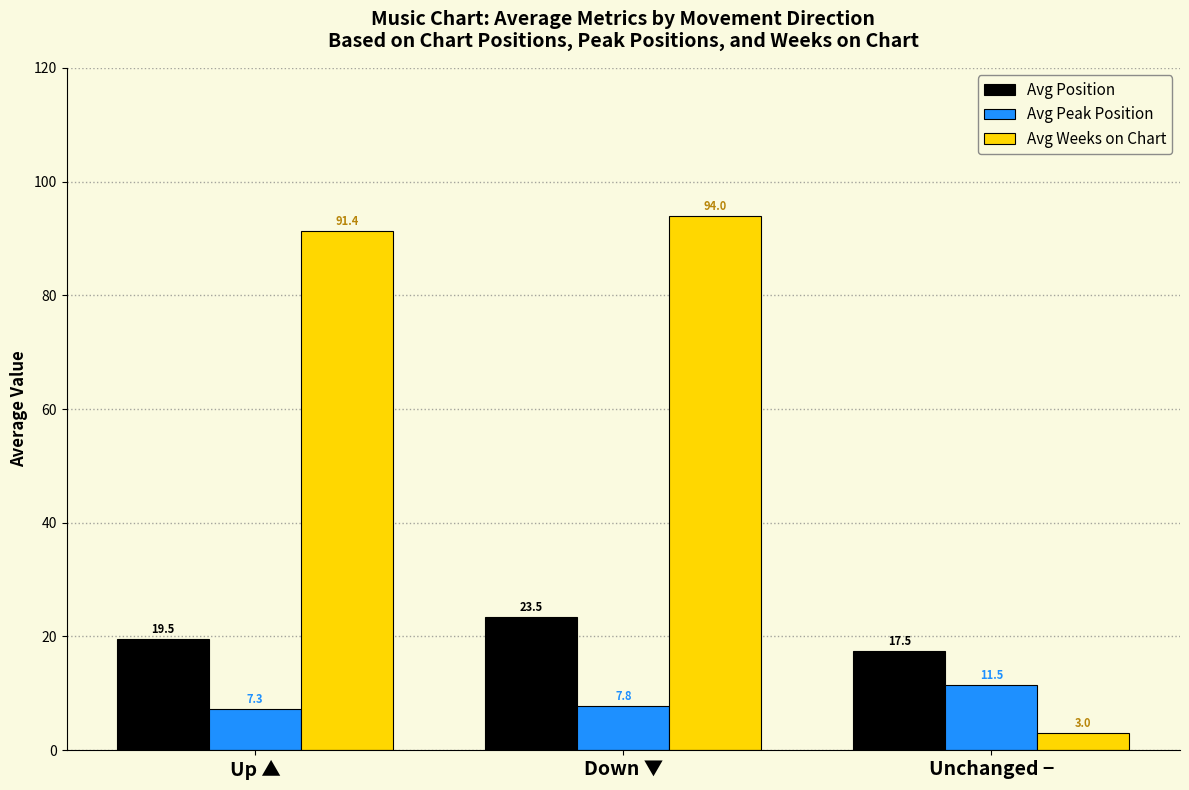

Reading right to left, transcribe all the data shown in this chart.

Avg Position: 17.5	23.5	19.5
Avg Peak Position: 11.5	7.8	7.3
Avg Weeks on Chart: 3.0	94.0	91.4